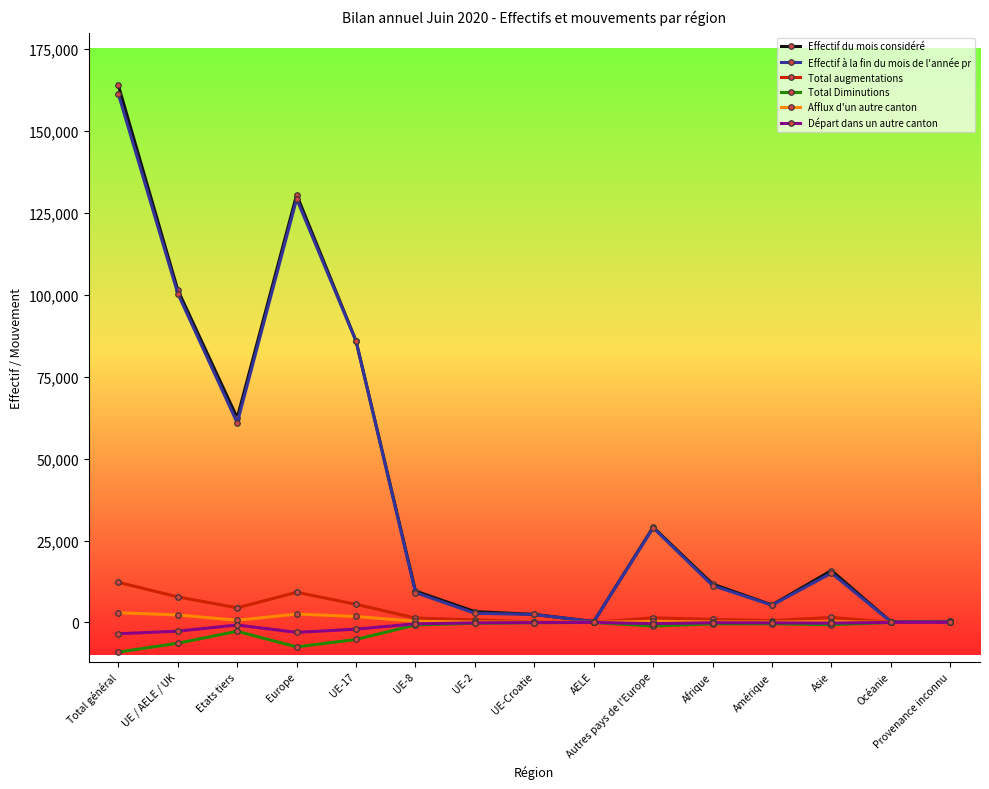

Is the value of Effectif du mois considéré at UE-8 greater than the value of Afflux d'un autre canton at Asie?

Yes